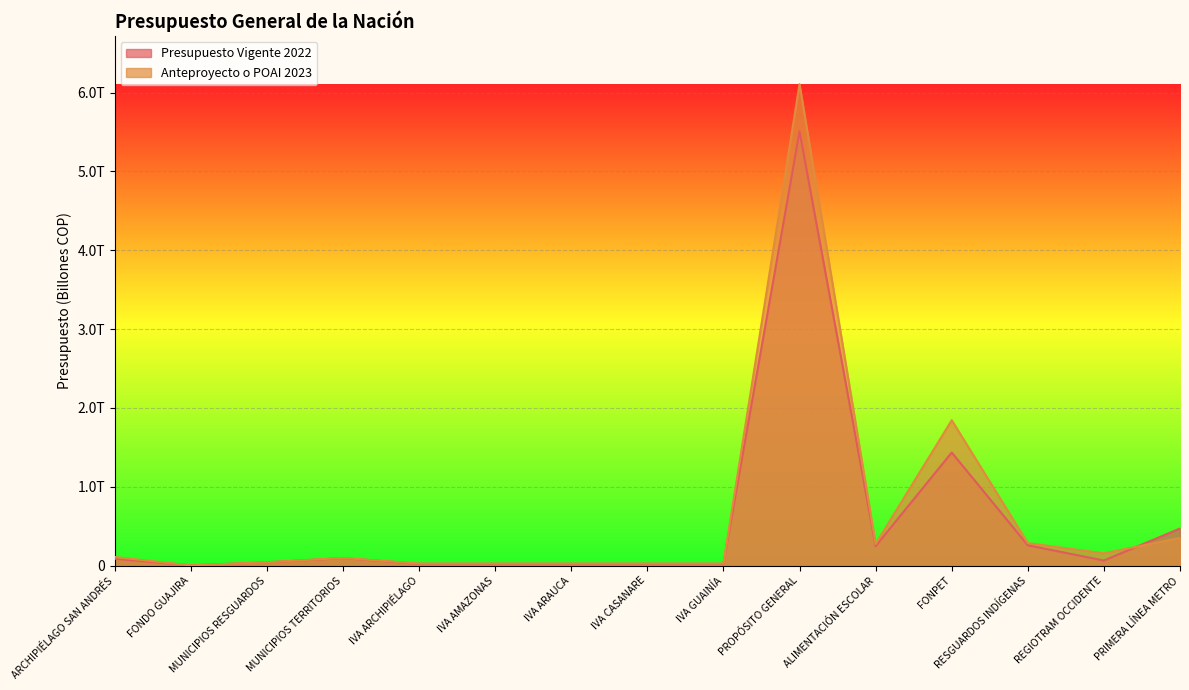

List the series in order of their overall mean, highest first.

Anteproyecto o POAI 2023, Presupuesto Vigente 2022